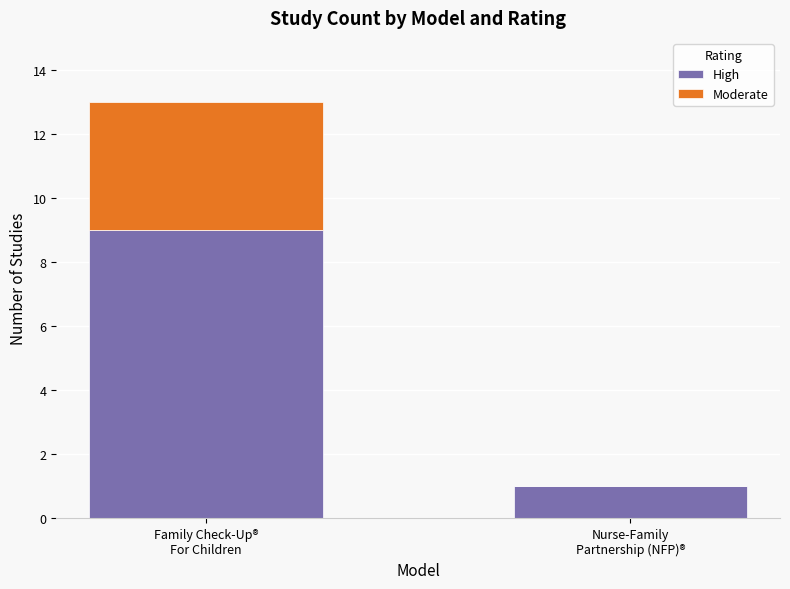

How many categories are shown in the chart?

2